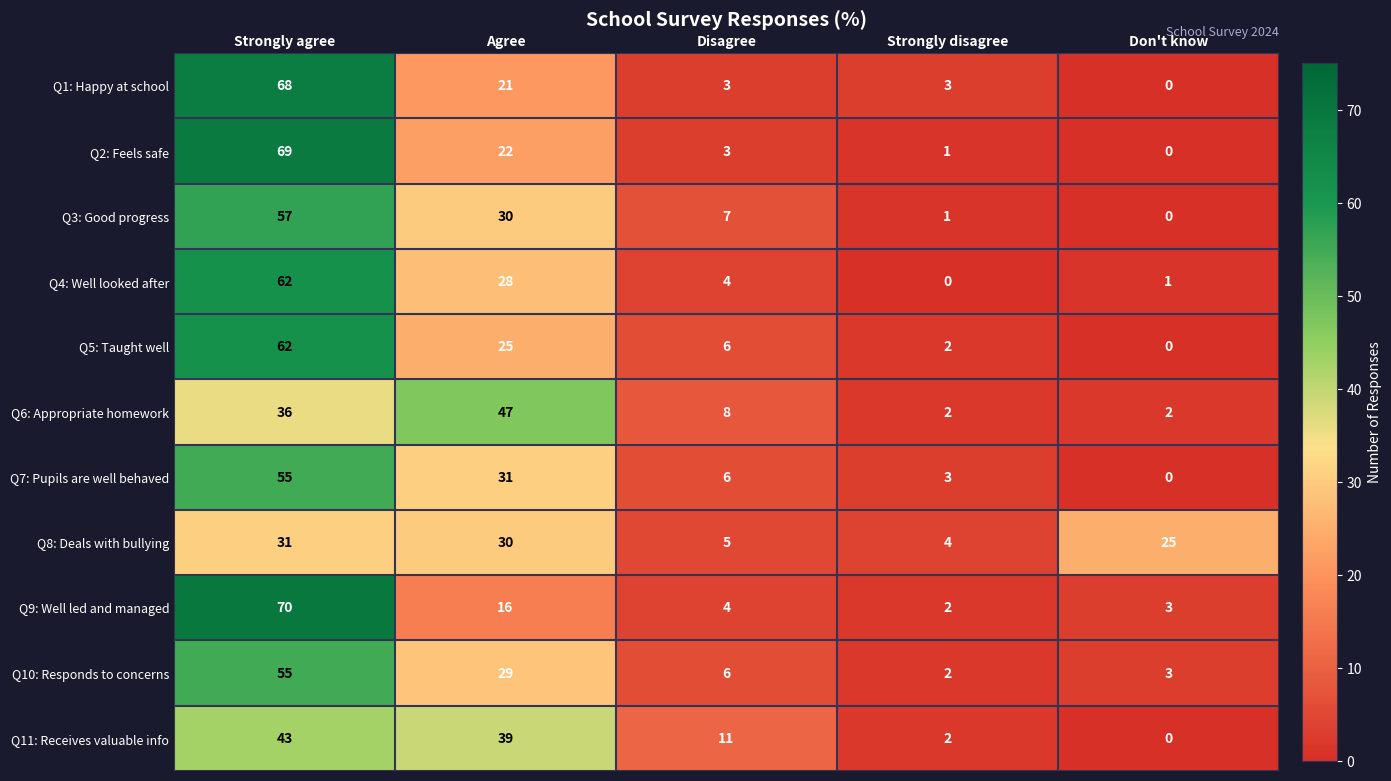

Where is Q3: Good progress nearest to the value 28?

Agree